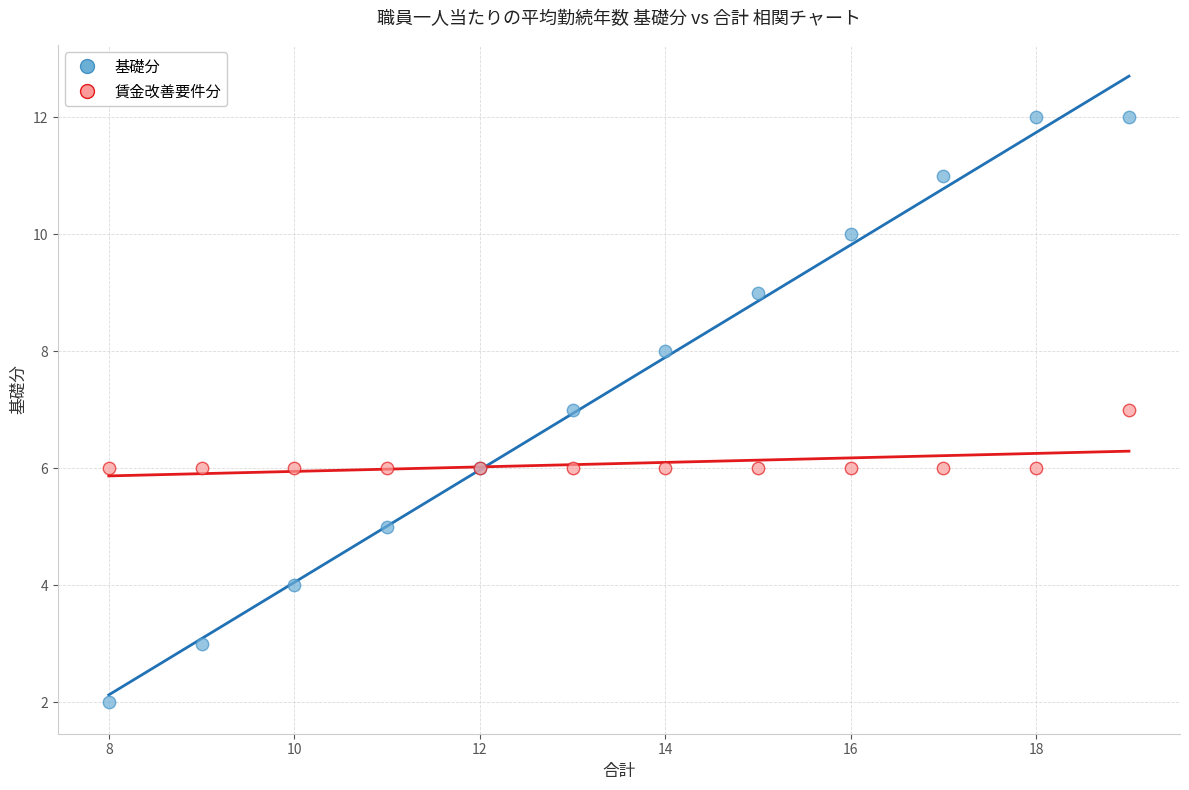

What are all the series names shown in the legend?

基礎分, 賃金改善要件分